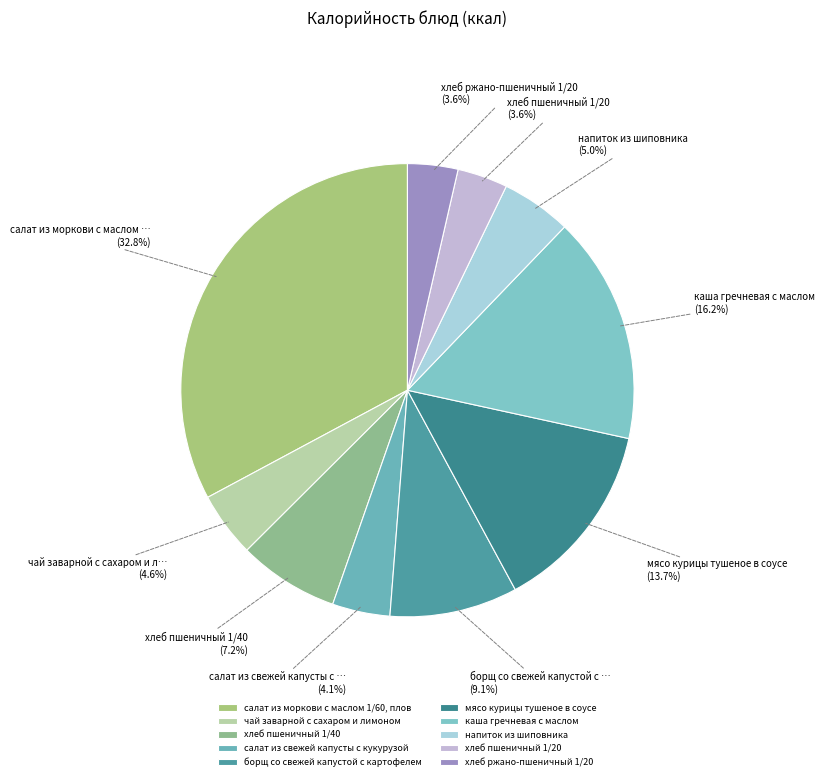

How many segments does this pie chart have?

10